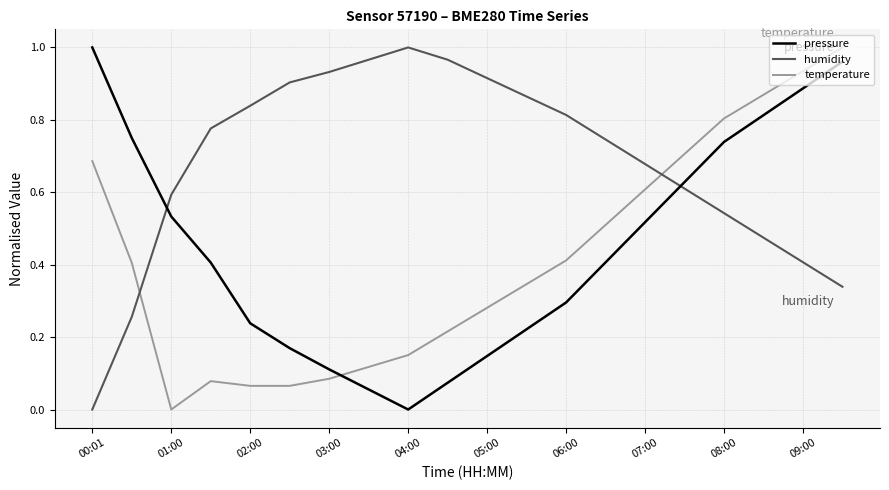

True or false: temperature and humidity intersect in this chart.

True